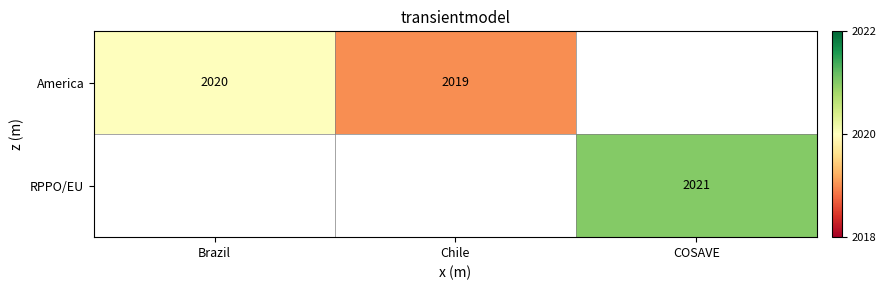

Is the value of America at Brazil greater than the value of RPPO/EU at COSAVE?

No